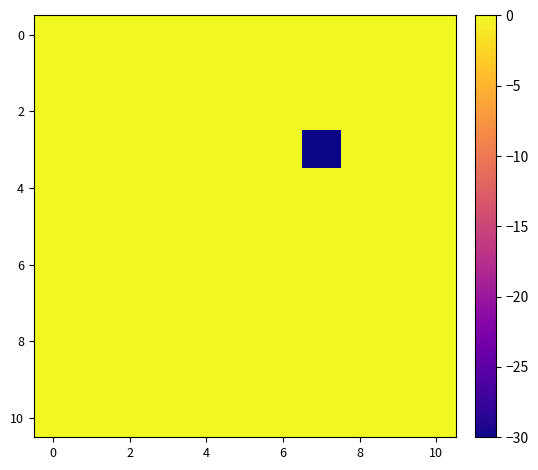

How many series are shown in this chart?

11